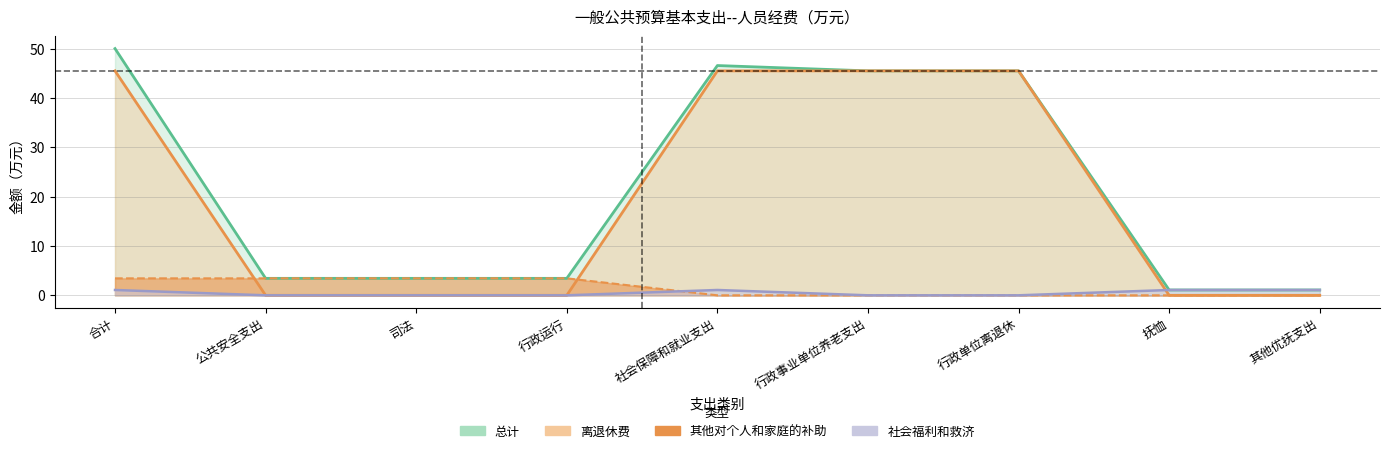

Which series has the largest total across all categories?

总计